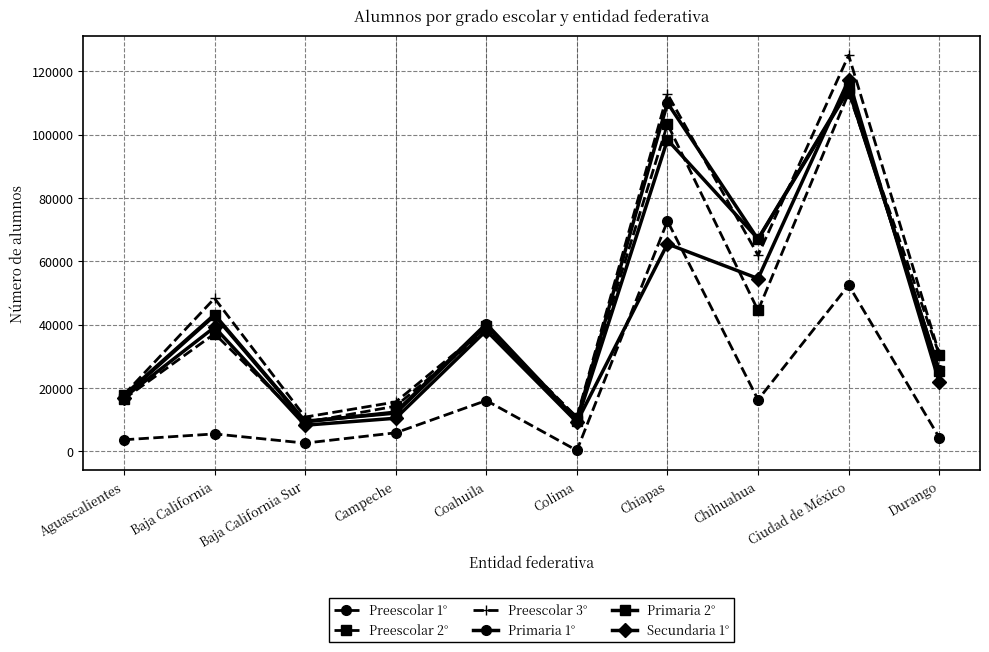

What is the difference between the maximum and minimum values in the Primaria 1° series?

104800